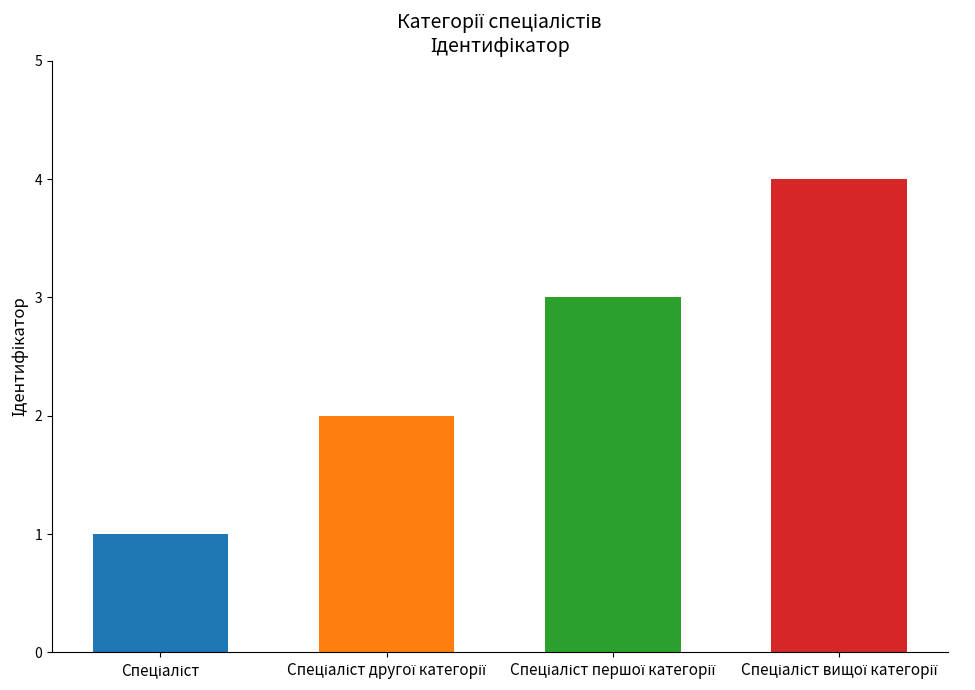

What is the value of the 4th bar from the left?

4